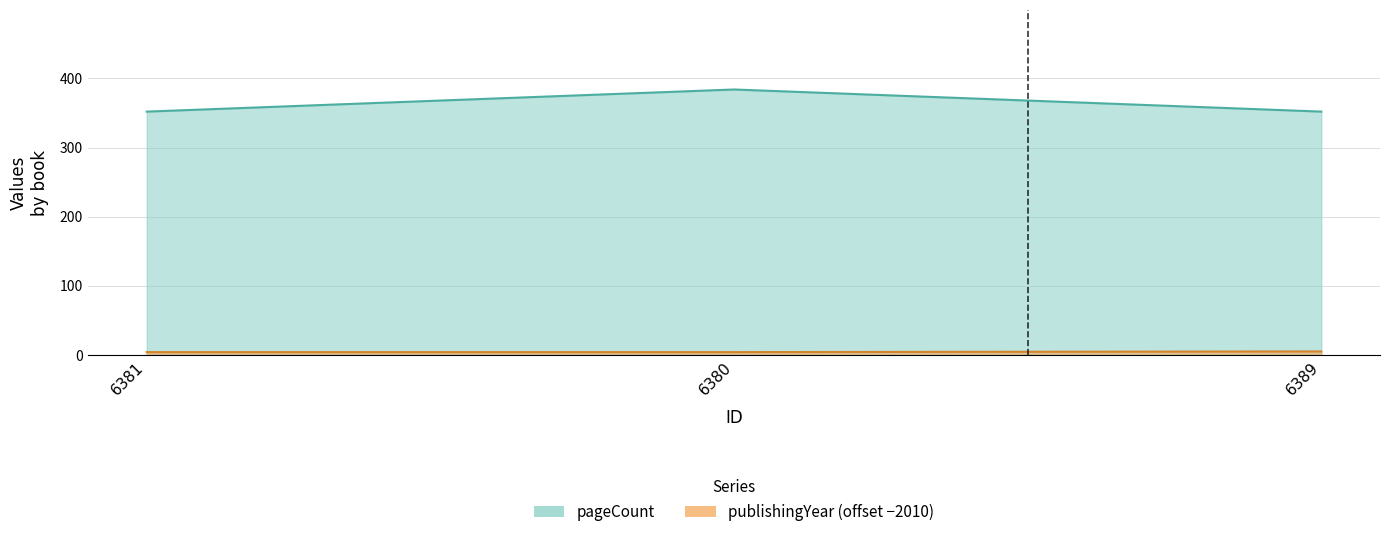

List the labels in order of pageCount value, smallest first.

6381, 6389, 6380